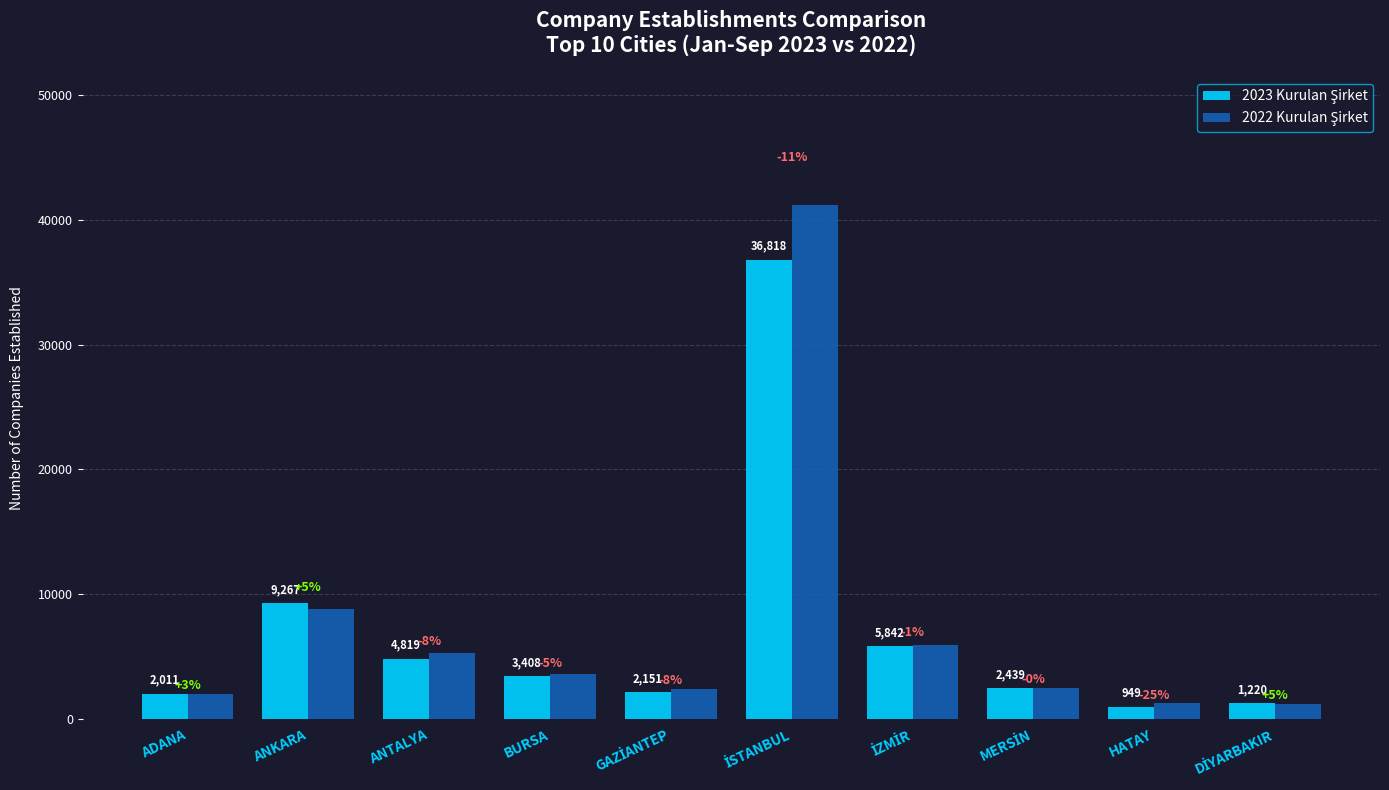

What is the smallest value displayed?

949